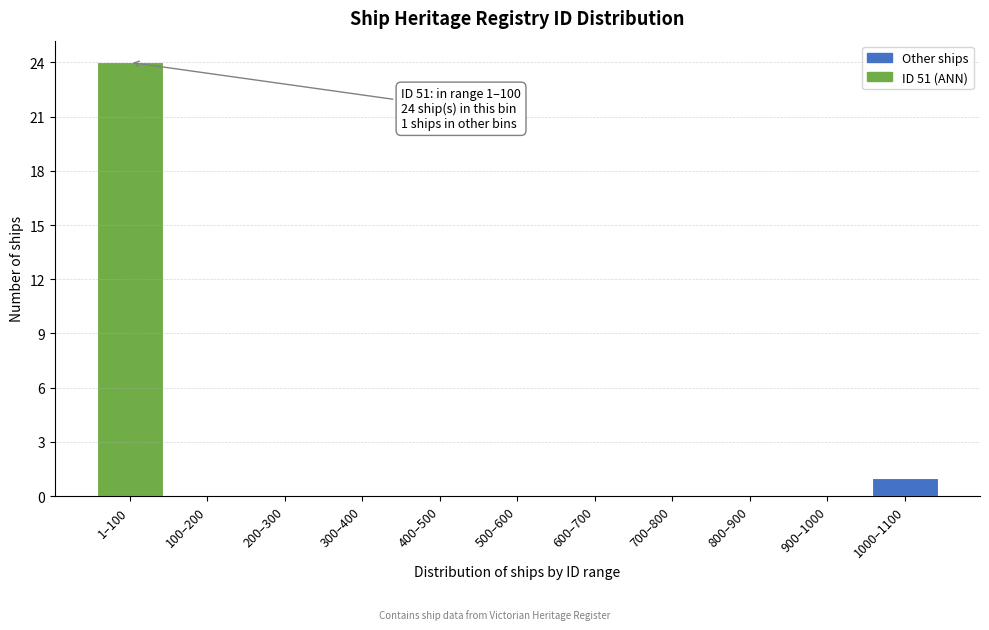

Reading left to right, list all the values displayed in this chart.

1–100=24	100–200=0	200–300=0	300–400=0	400–500=0	500–600=0	600–700=0	700–800=0	800–900=0	900–1000=0	1000–1100=1